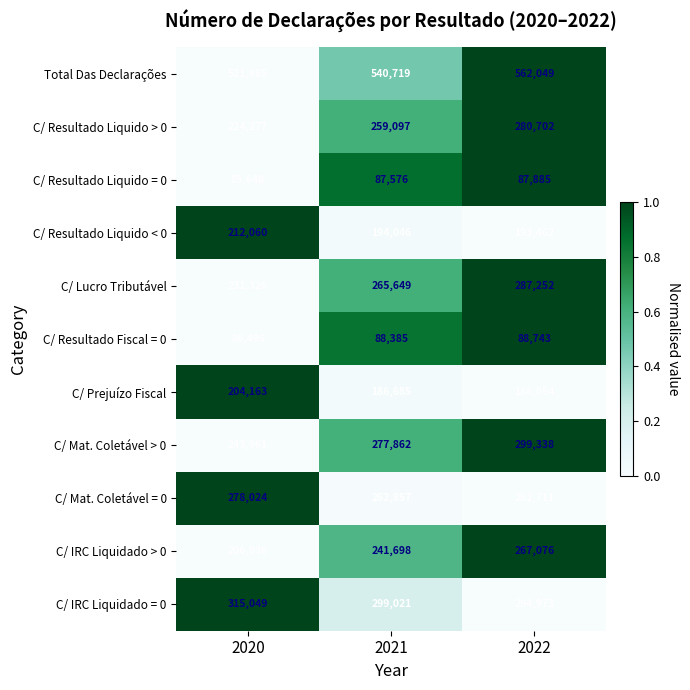

What is the difference between the second highest and minimum values in the C/ Resultado Liquido > 0 series?

34820